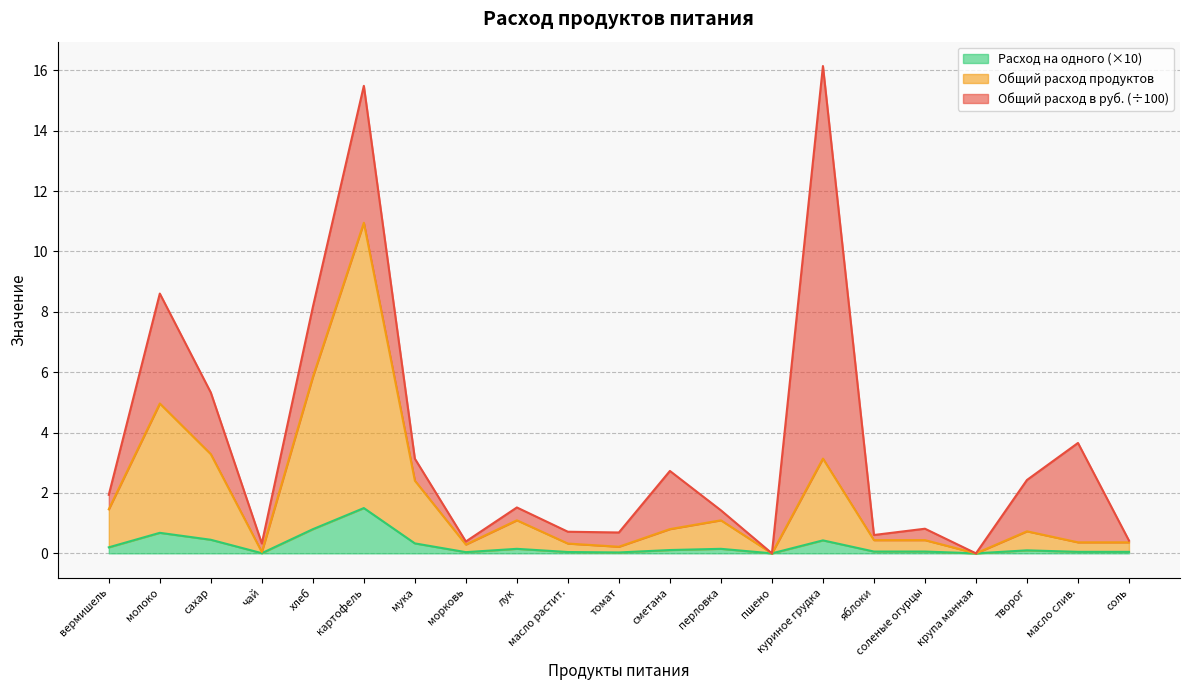

Does the chart have visible grid lines?

Yes